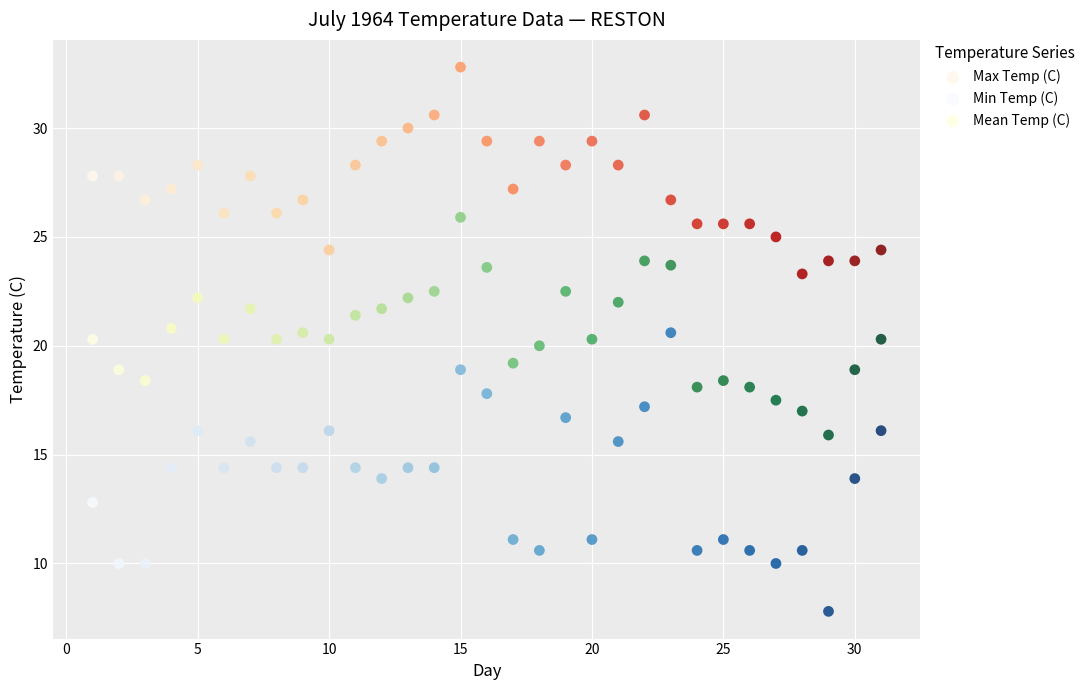

What are all the series names shown in the legend?

Max Temp (C), Min Temp (C), Mean Temp (C)